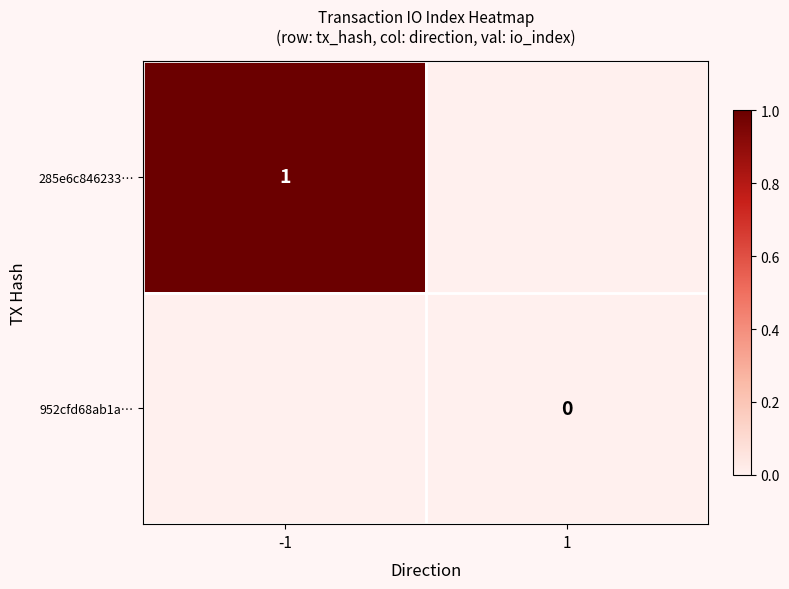

The value of 285e6c846233… at -1 is 2. True or false?

False